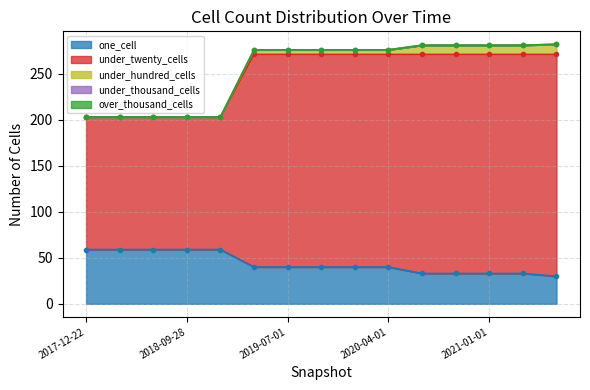

What is the total value across all series at 2017-12-22?

203